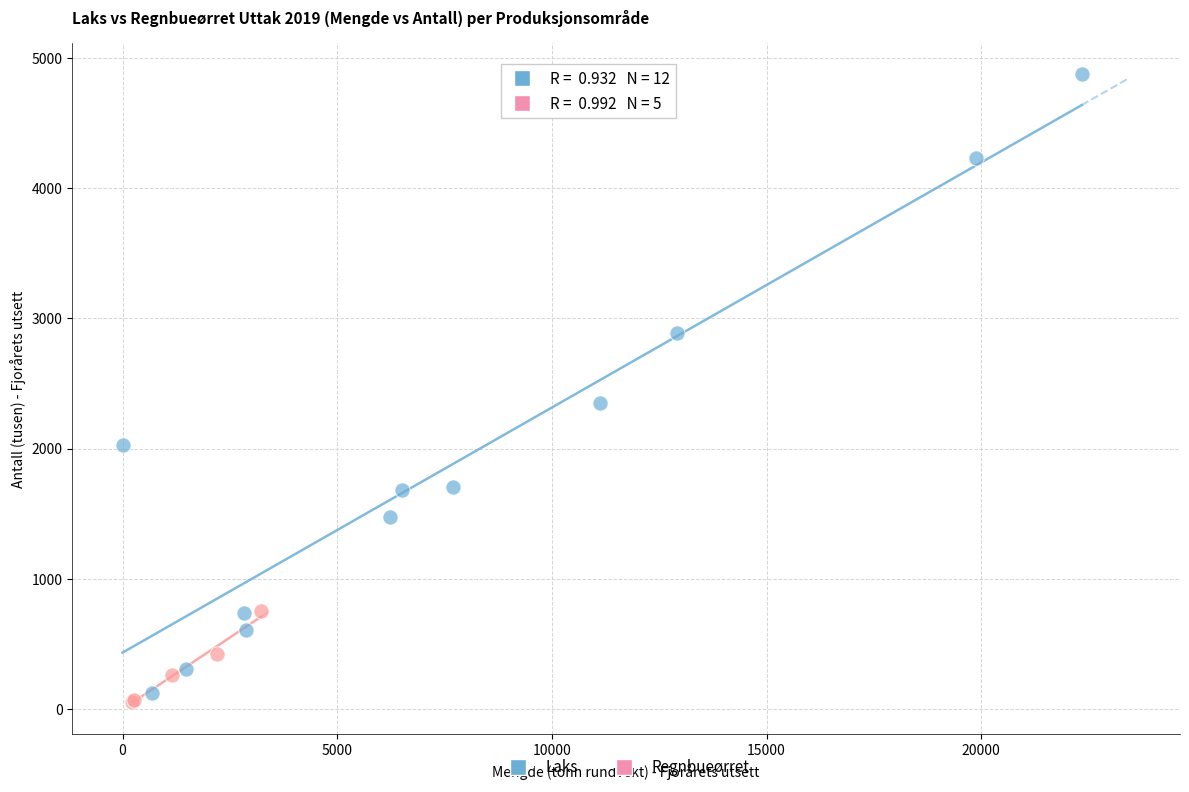

Which series reaches the maximum Y coordinate?

Laks